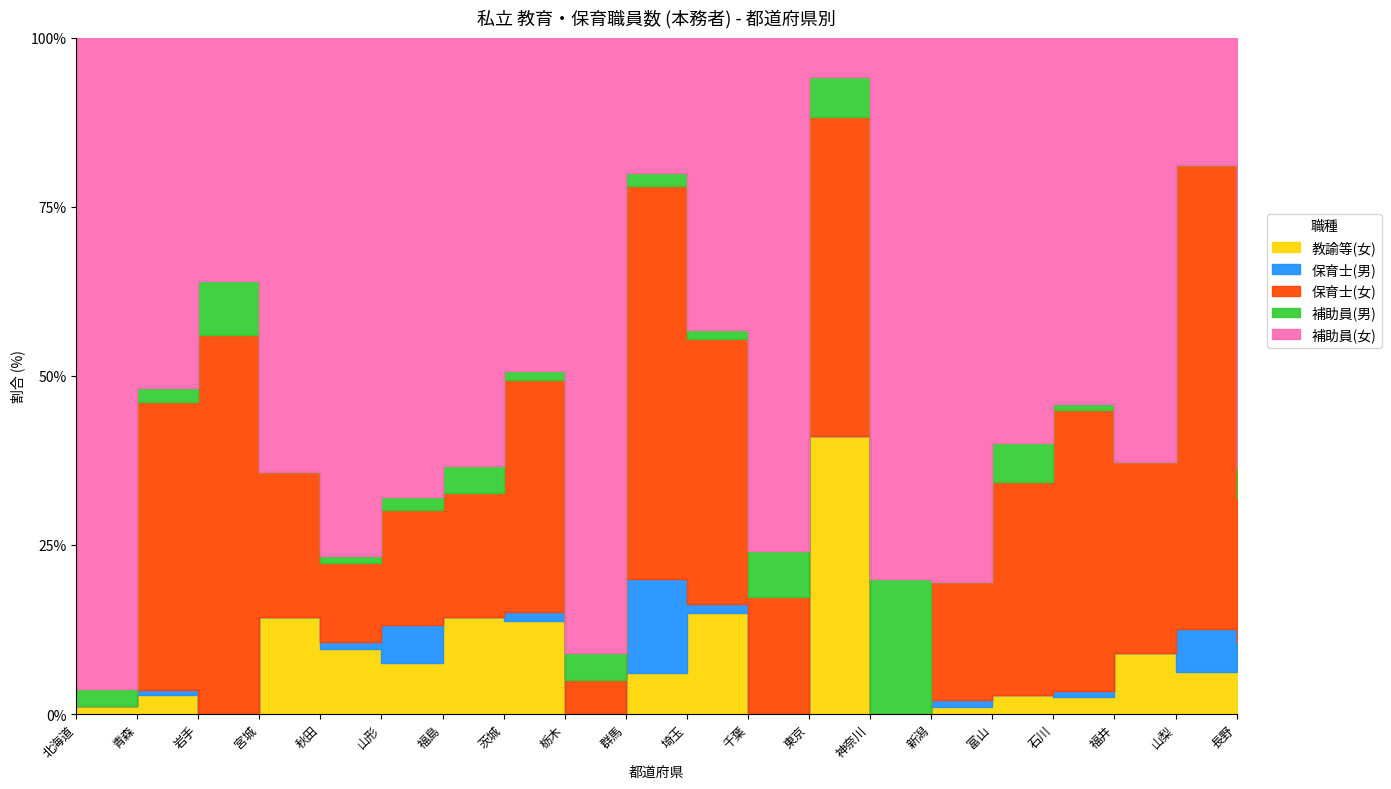

Which series has the largest total across all categories?

補助員(女)